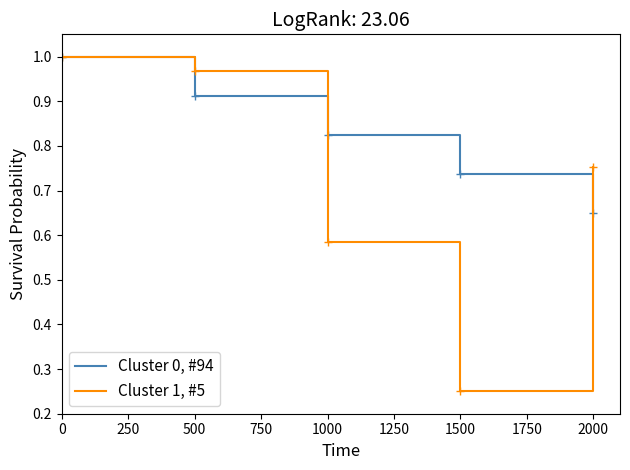

How many Cluster 0, #94 values are between 0 and 1?

5